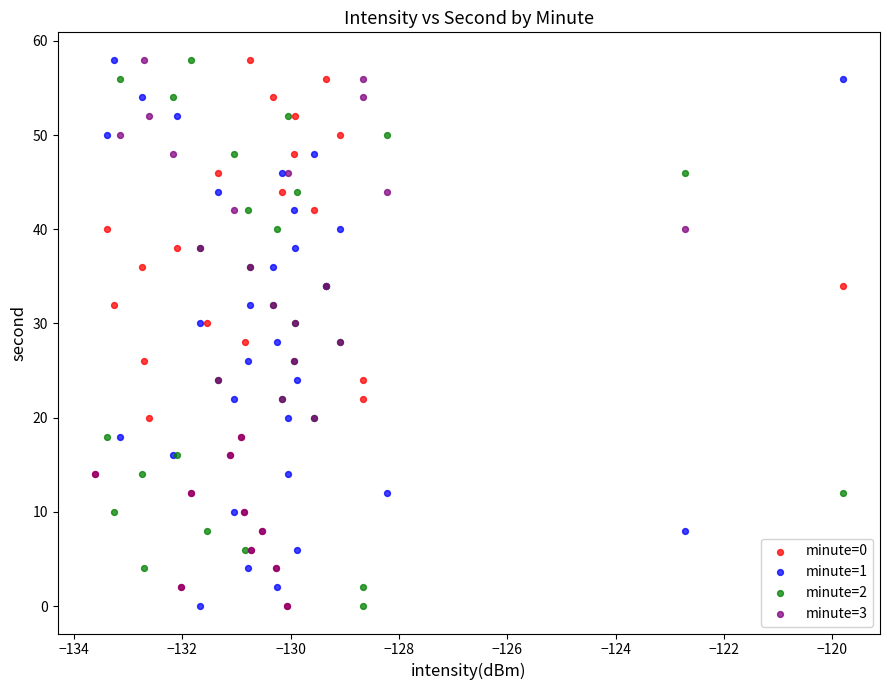

What are all the series names shown in the legend?

minute=0, minute=1, minute=2, minute=3